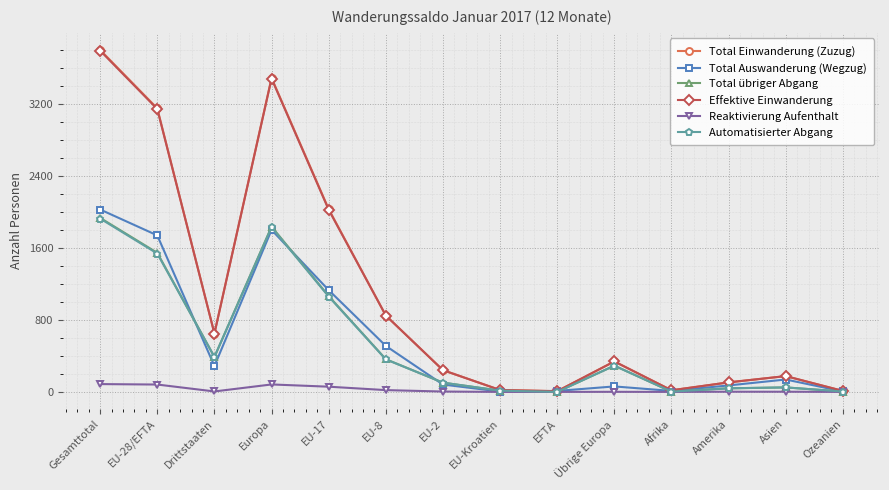

What value does the Total Auswanderung (Wegzug) series have at Drittstaaten?

288